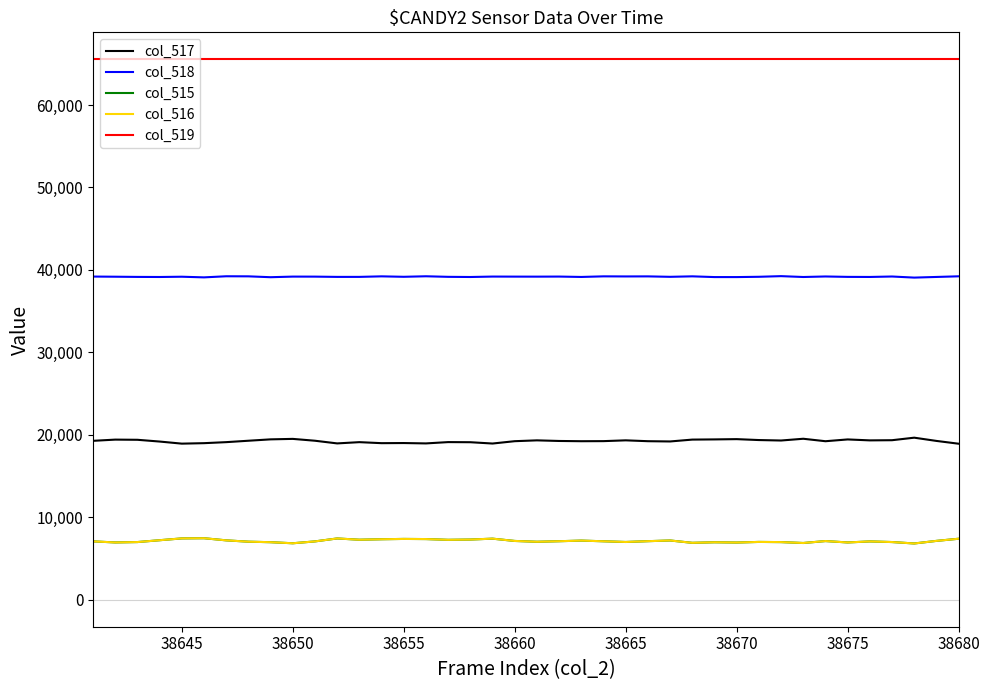

What is the minimum value for col_518?

39065